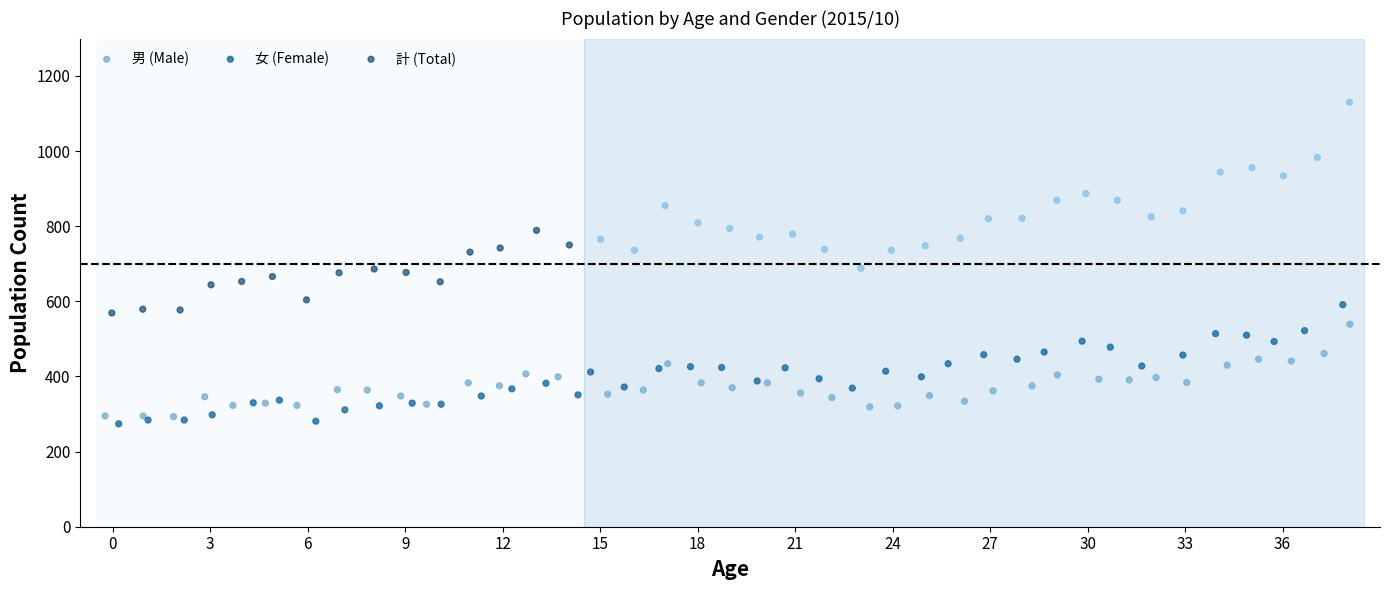

Which series has the largest Y range (max minus min)?

計 (Total)